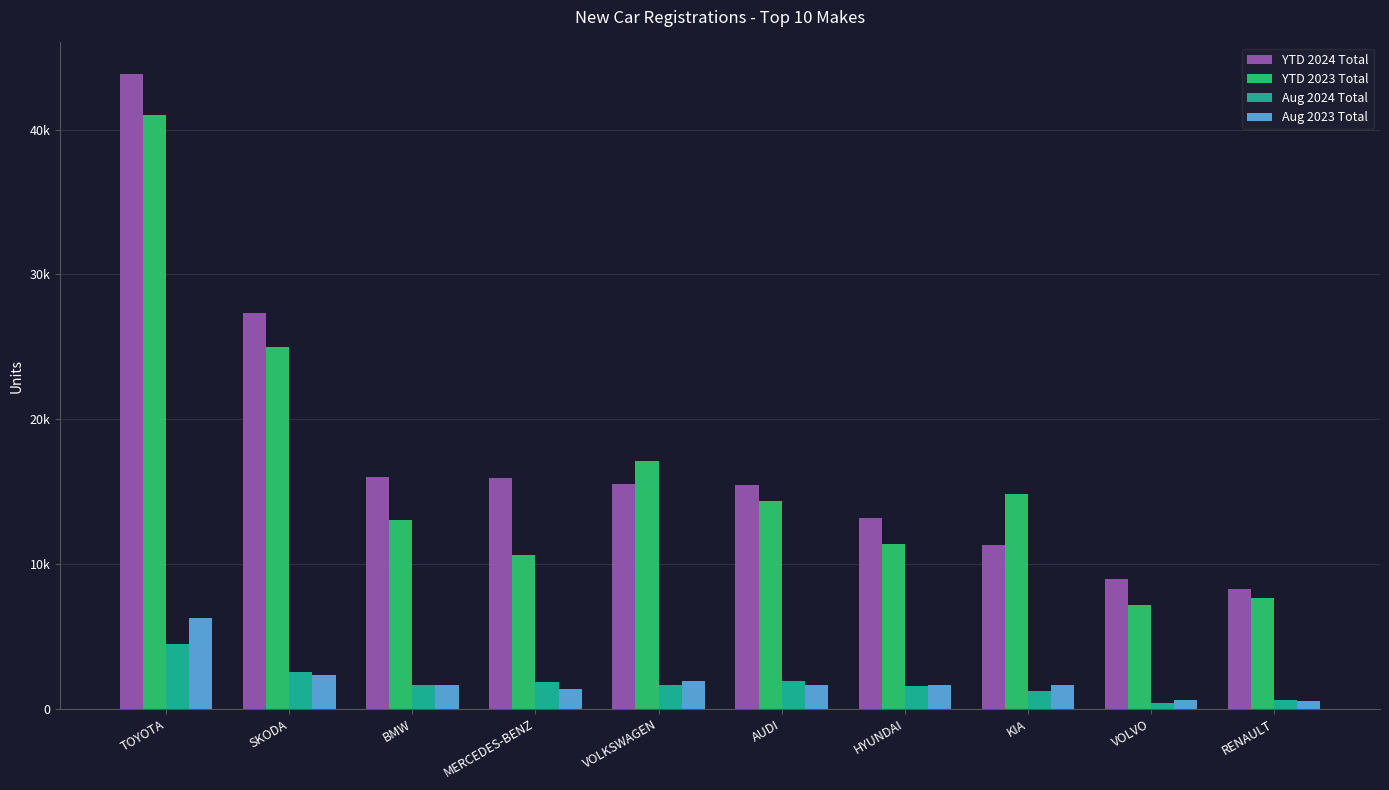

Reading left to right, transcribe all the data shown in this chart.

YTD 2024 Total: TOYOTA=43828	SKODA=27352	BMW=15998	MERCEDES-BENZ=15944	VOLKSWAGEN=15543	AUDI=15483	HYUNDAI=13186	KIA=11285	VOLVO=8946	RENAULT=8264
YTD 2023 Total: TOYOTA=40983	SKODA=24973	BMW=13050	MERCEDES-BENZ=10630	VOLKSWAGEN=17087	AUDI=14322	HYUNDAI=11389	KIA=14811	VOLVO=7140	RENAULT=7623
Aug 2024 Total: TOYOTA=4493	SKODA=2551	BMW=1643	MERCEDES-BENZ=1824	VOLKSWAGEN=1607	AUDI=1932	HYUNDAI=1585	KIA=1190	VOLVO=375	RENAULT=605
Aug 2023 Total: TOYOTA=6237	SKODA=2322	BMW=1606	MERCEDES-BENZ=1337	VOLKSWAGEN=1890	AUDI=1608	HYUNDAI=1609	KIA=1604	VOLVO=601	RENAULT=548